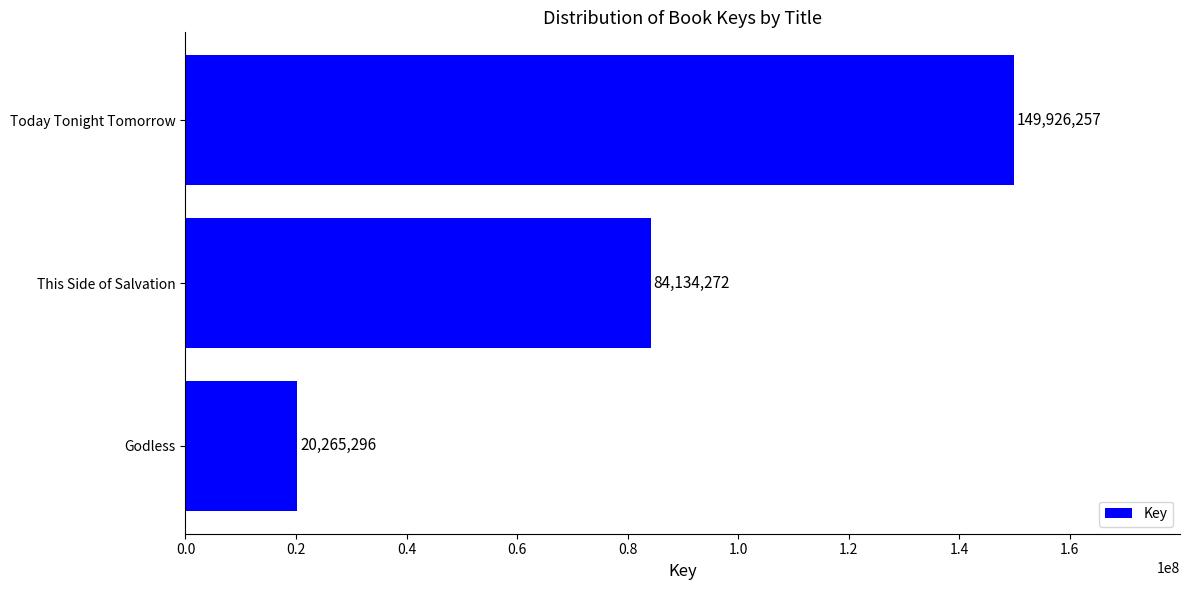

The value at Today Tonight Tomorrow is 71703244. True or false?

False